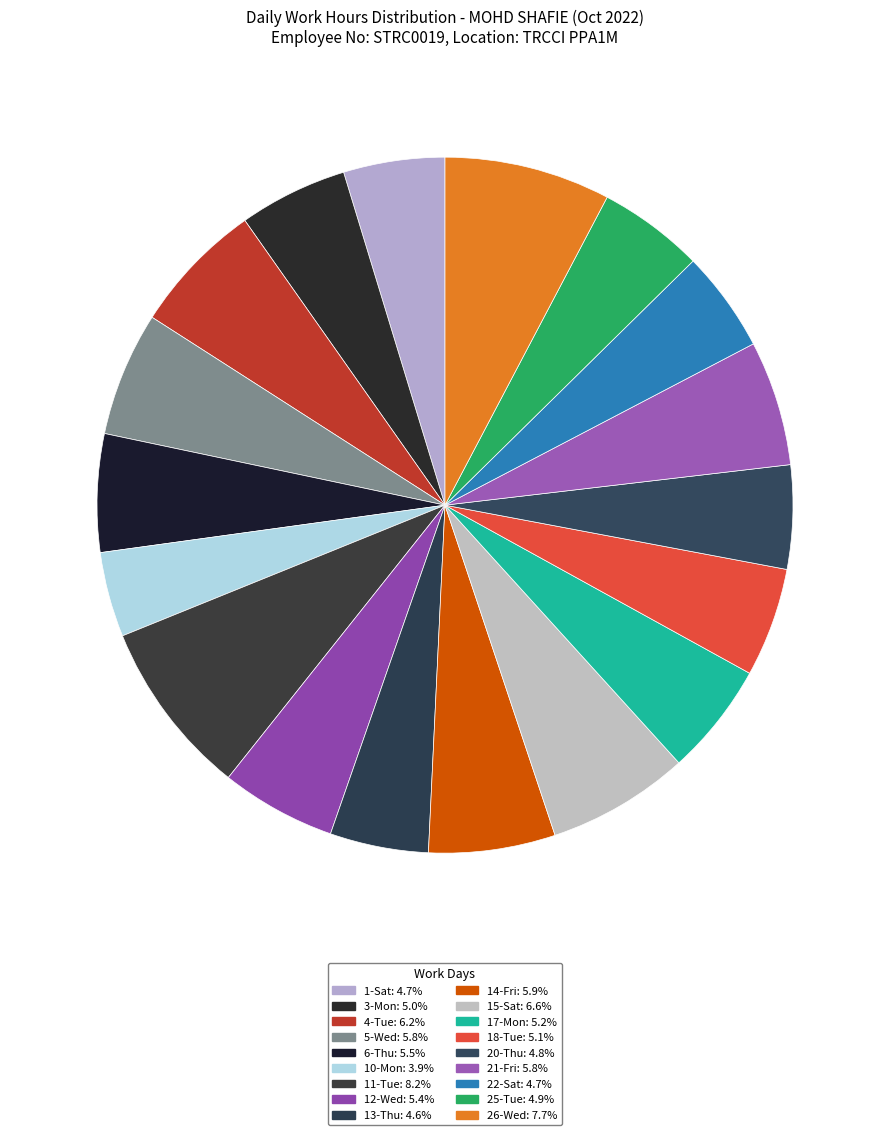

The 22-Sat slice represents 5% of the pie. True or false?

True